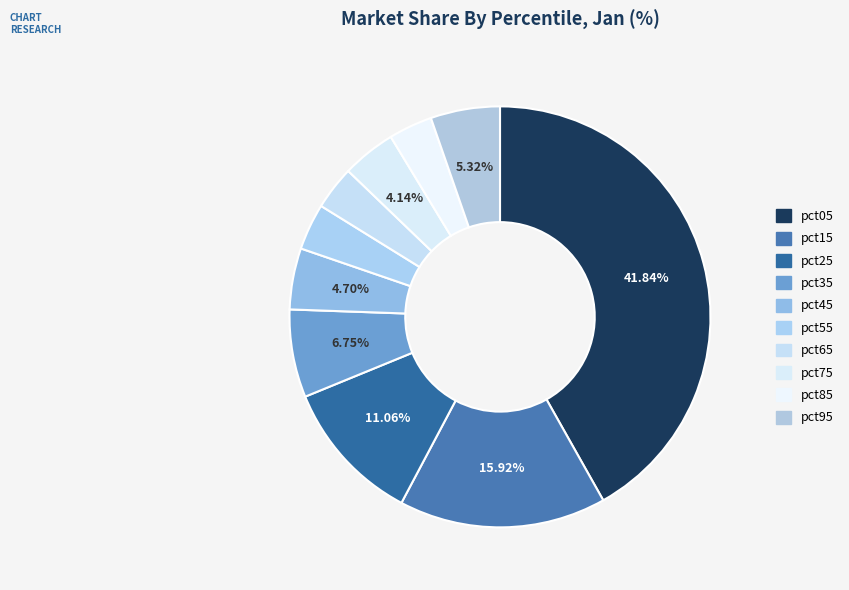

Count the number of slices in the pie.

10